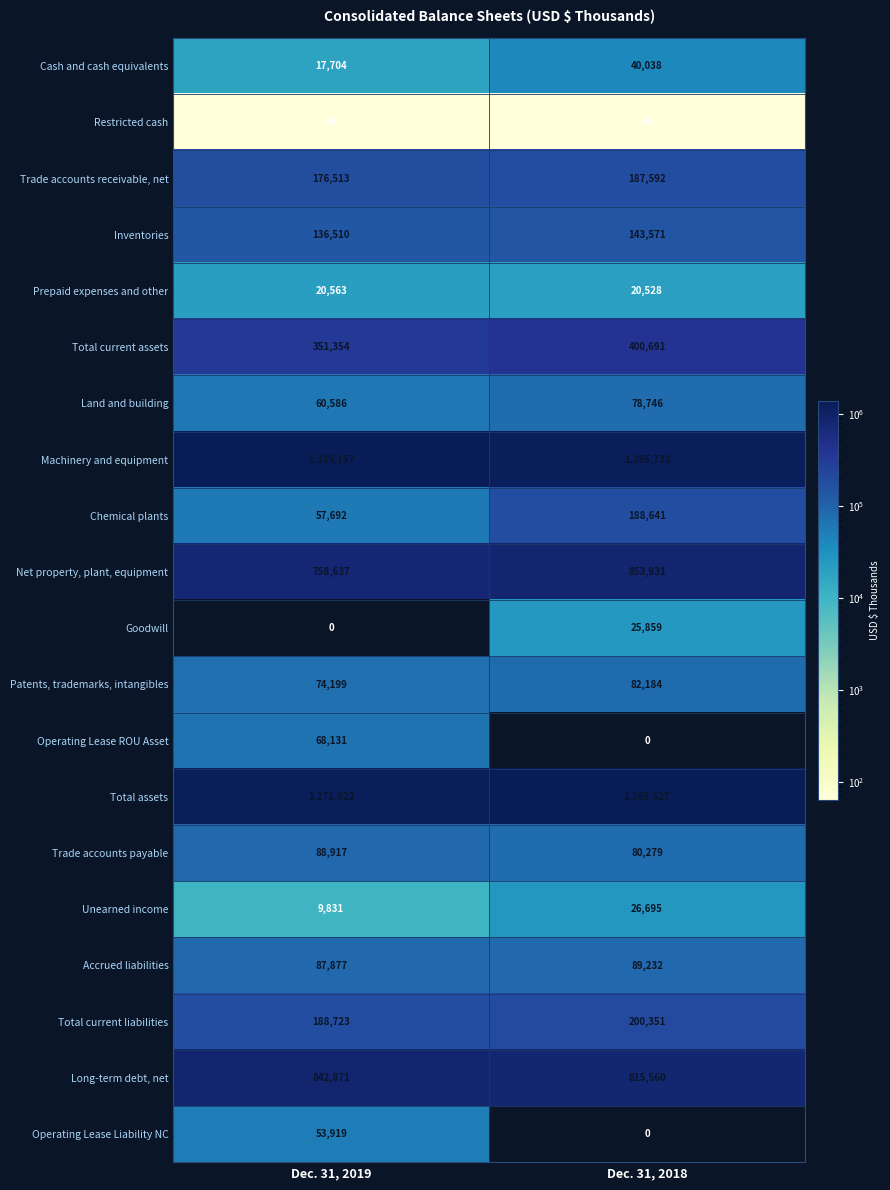

At how many categories does at least one series exceed 768278?

2